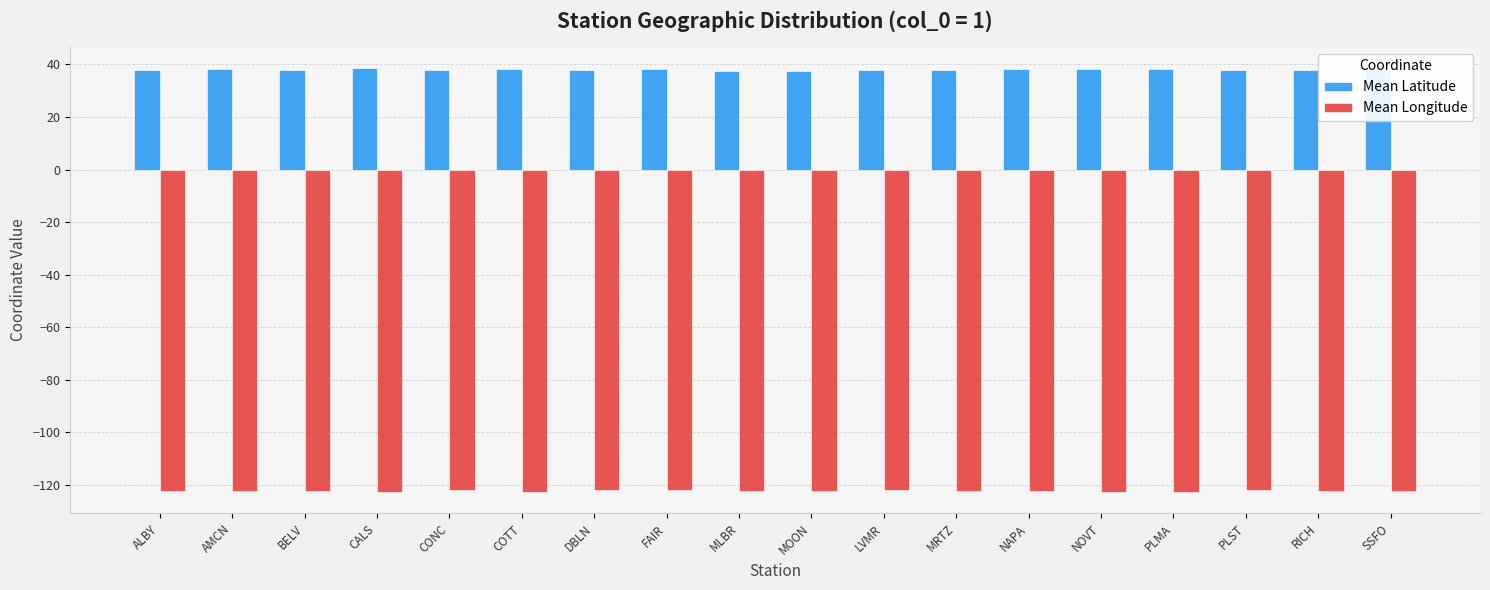

Rank the series at CONC from lowest to highest value.

Mean Longitude, Mean Latitude